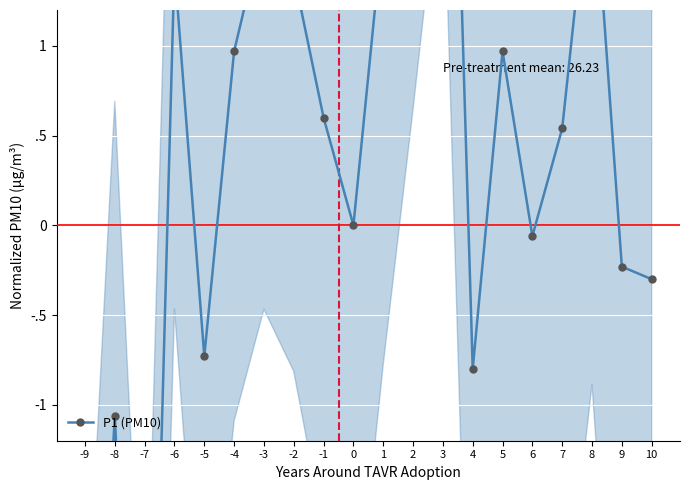

Count the number of data series in this chart.

1